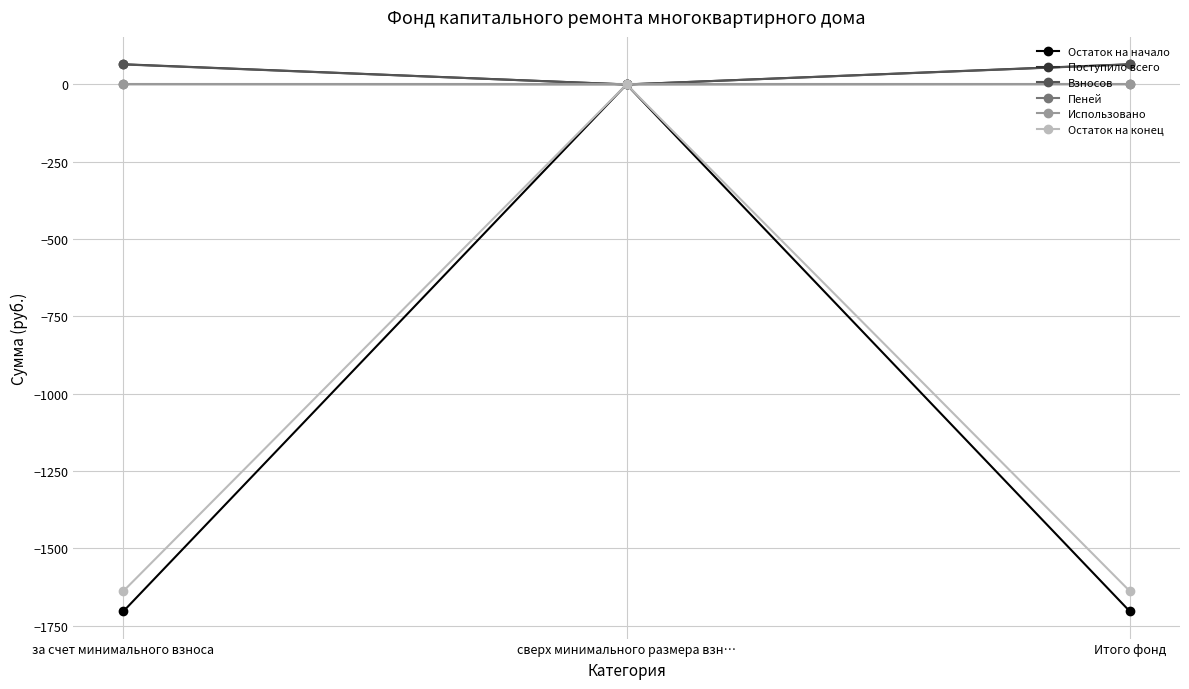

What is the difference between the maximum and minimum values in the Поступило всего series?

65.3